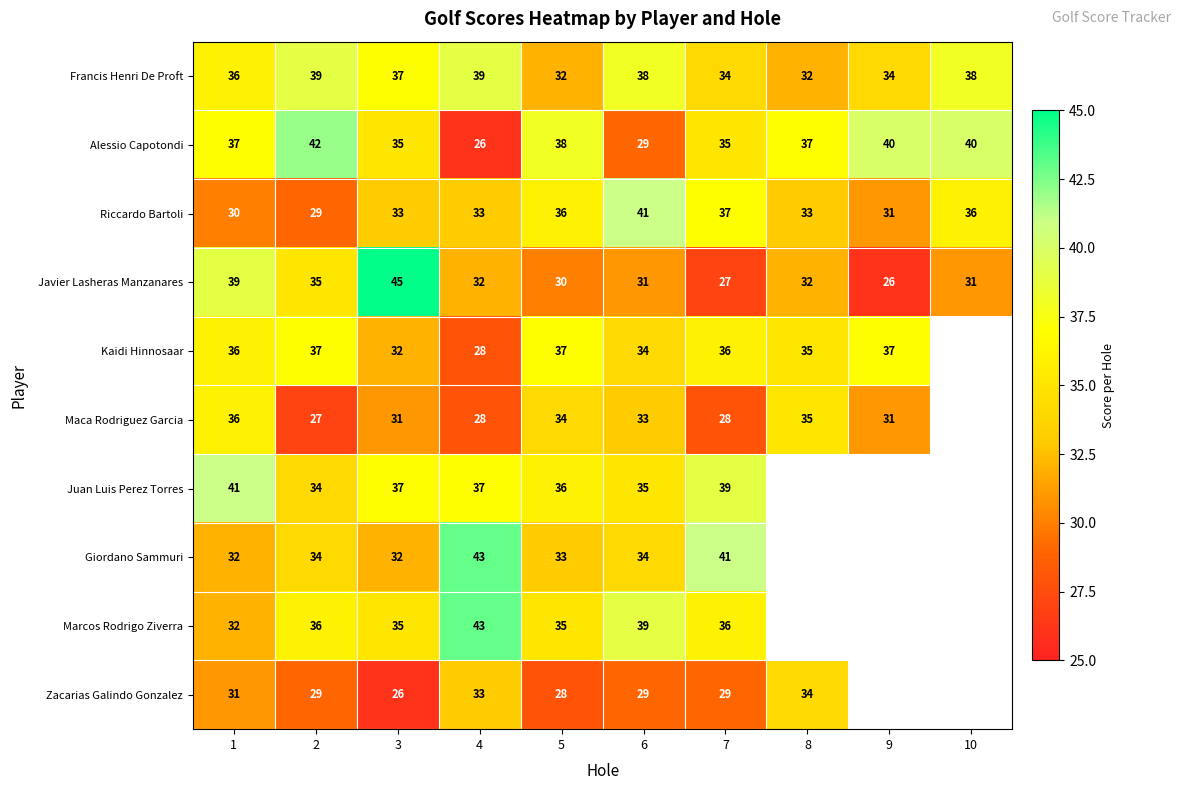

What is the difference between the highest and lowest values at 2?

15